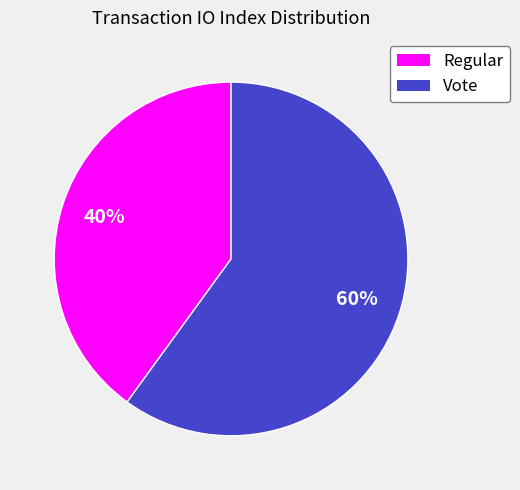

To the nearest percent, what is the combined percentage of Vote and Regular?

100%